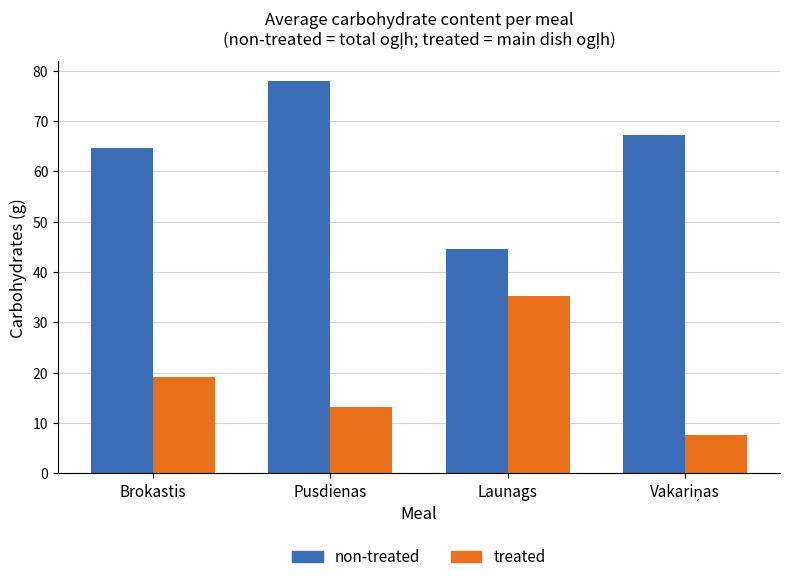

Reading left to right, extract all data points from this chart.

non-treated: 64.5	78.0	44.6	67.2
treated: 19.1	13.1	35.2	7.7